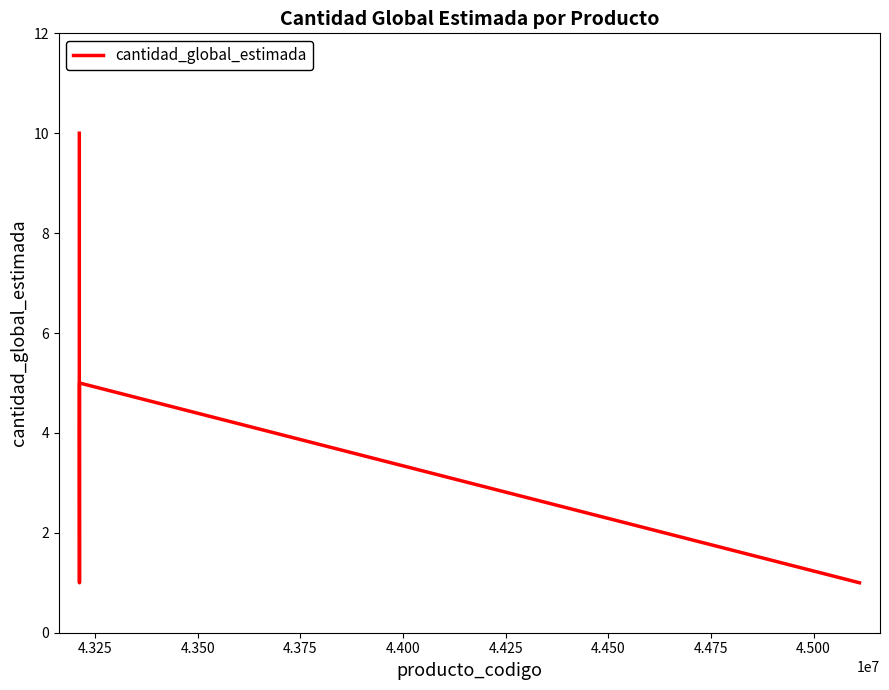

Count the values in the range 1 to 5.

4